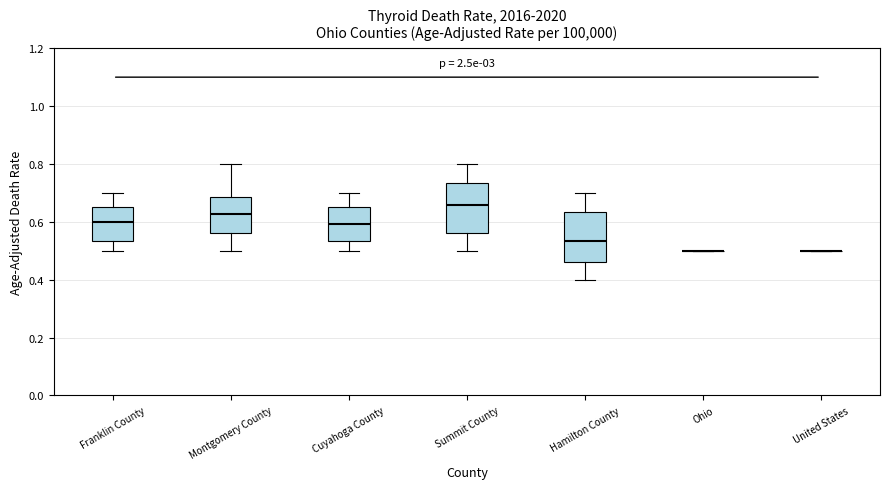

Where is the upper edge of the box for Franklin County on the y-axis? The values are not printed on the chart, so give them approximately, as read against the axis.

0.66